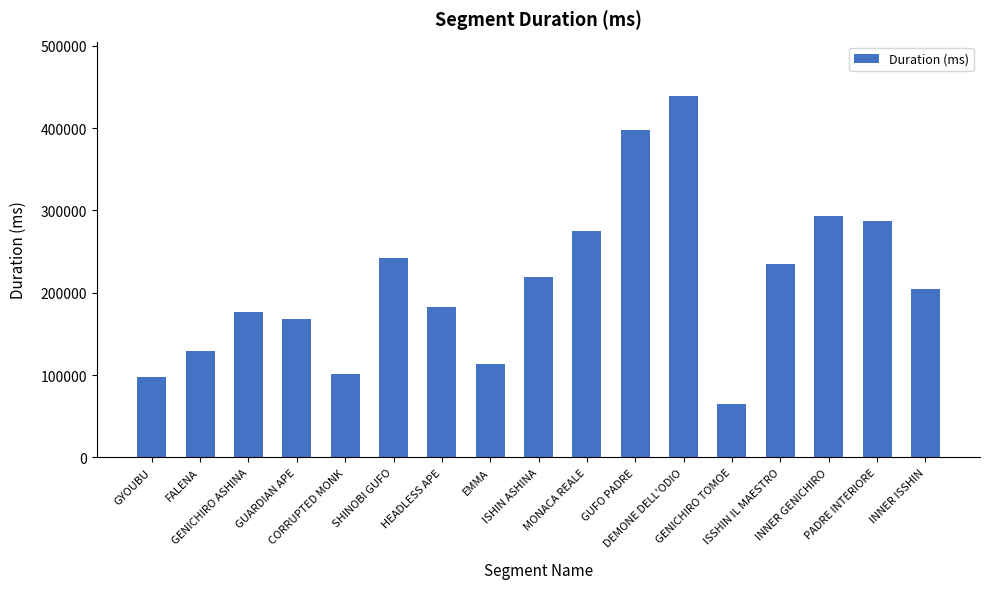

List the labels in order of value, smallest first.

GENICHIRO TOMOE, GYOUBU, CORRUPTED MONK, EMMA, FALENA, GUARDIAN APE, GENICHIRO ASHINA, HEADLESS APE, INNER ISSHIN, ISHIN ASHINA, ISSHIN IL MAESTRO, SHINOBI GUFO, MONACA REALE, PADRE INTERIORE, INNER GENICHIRO, GUFO PADRE, DEMONE DELL'ODIO